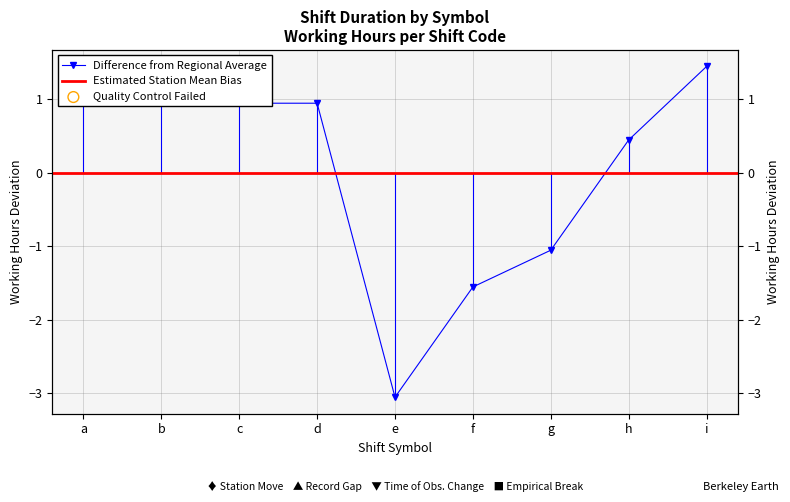

Between g and b, which is larger?

b